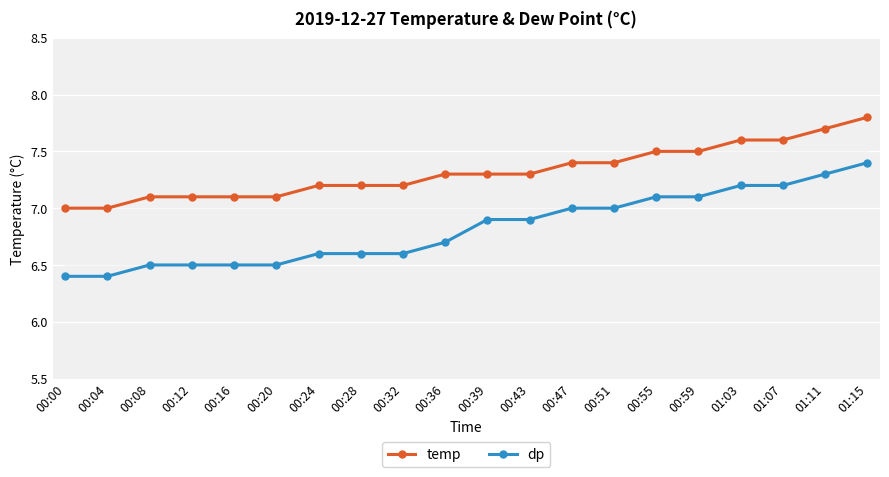

The value of dp at 01:11 is 7.3. True or false?

True